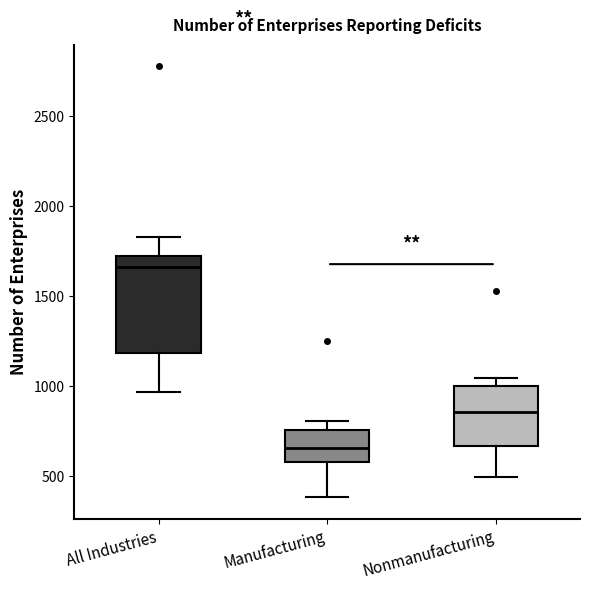

Comparing the boxes themselves (not the whiskers), which one is the tallest?

All Industries